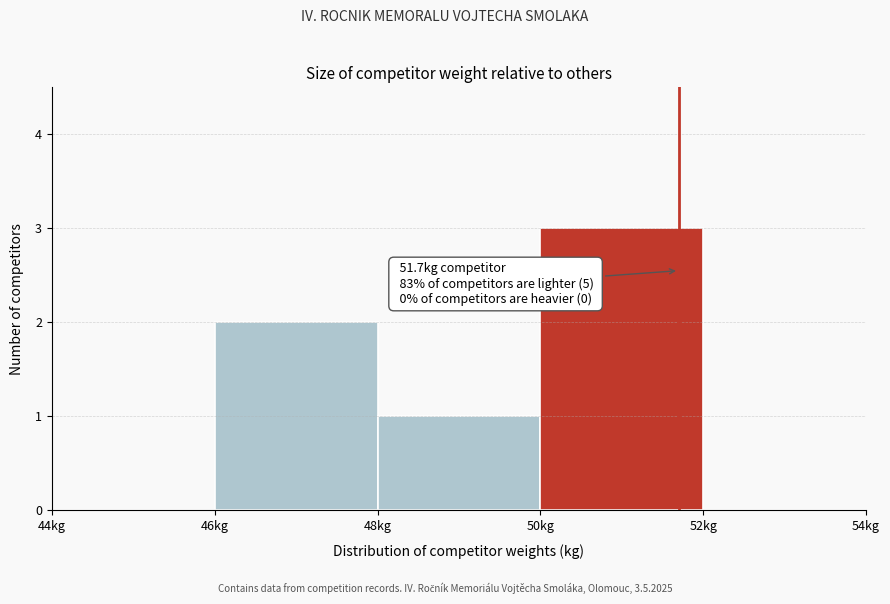

Over which range of the x-axis is the bar tallest?

50 to 52